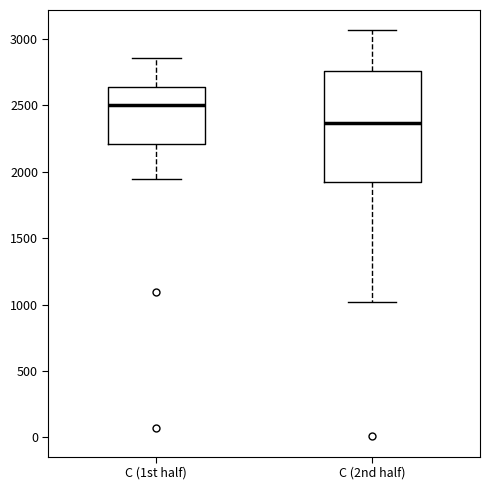

Where does the upper whisker of the box for C (1st half) end on the y-axis? The values are not printed on the chart, so give them approximately, as read against the axis.

2850